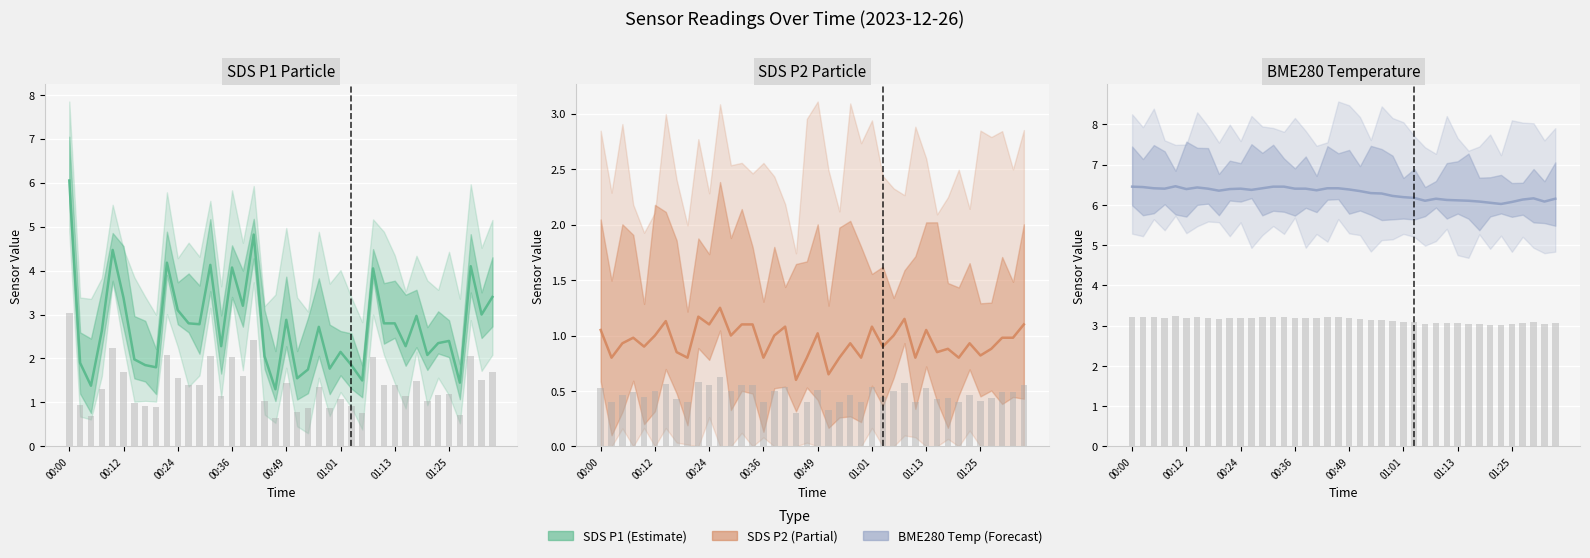

What position from the left is 14?

15